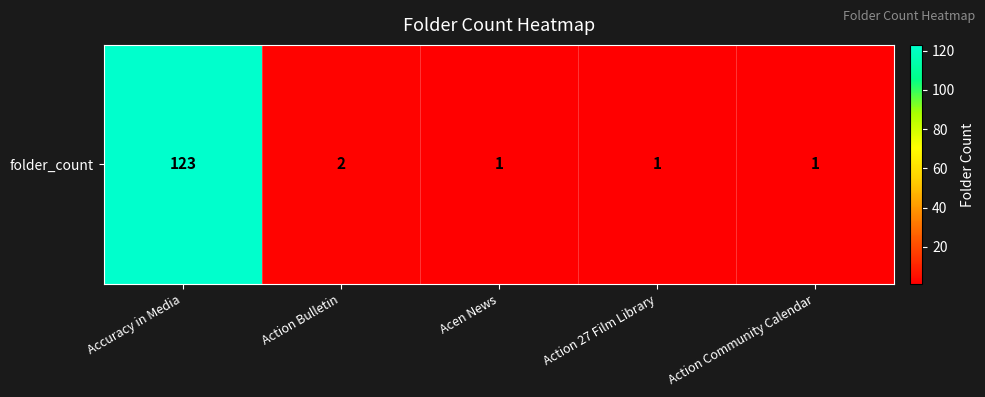

What is the maximum value shown in the chart?

123